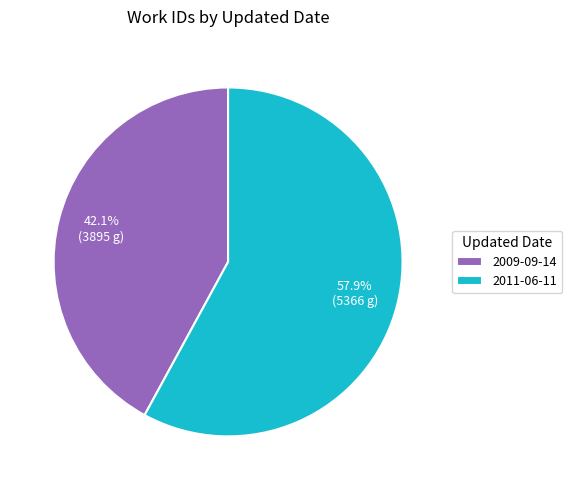

Which has a higher value, 2011-06-11 or 2009-09-14?

2011-06-11